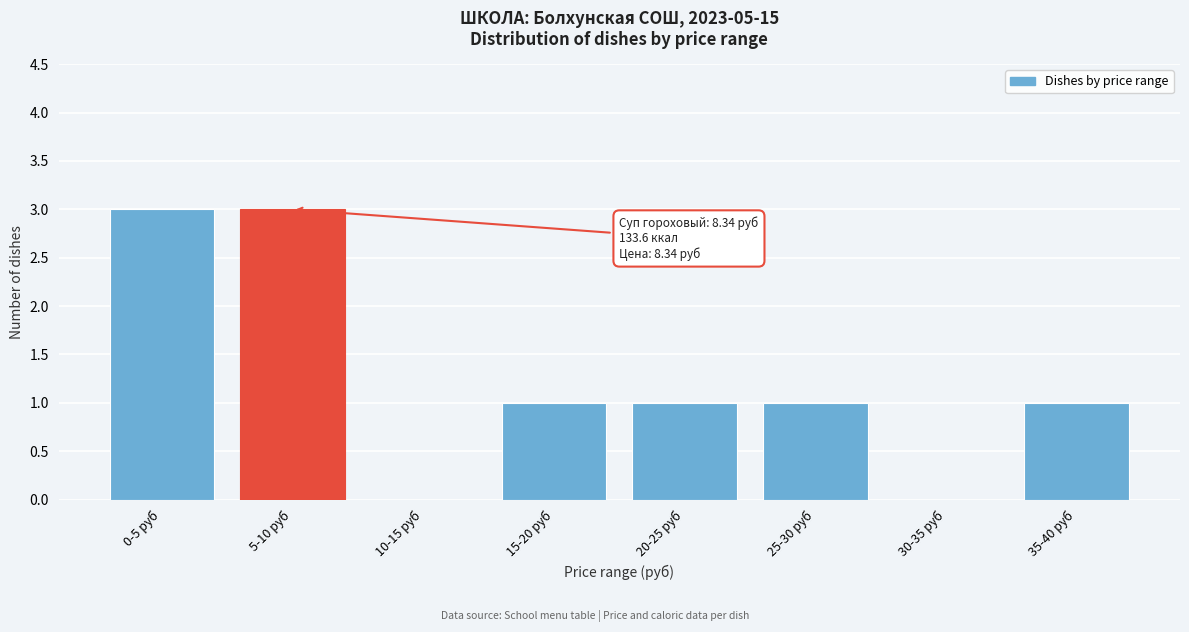

Reading left to right, transcribe all the data shown in this chart.

0-5 руб=3	5-10 руб=3	10-15 руб=0	15-20 руб=1	20-25 руб=1	25-30 руб=1	30-35 руб=0	35-40 руб=1